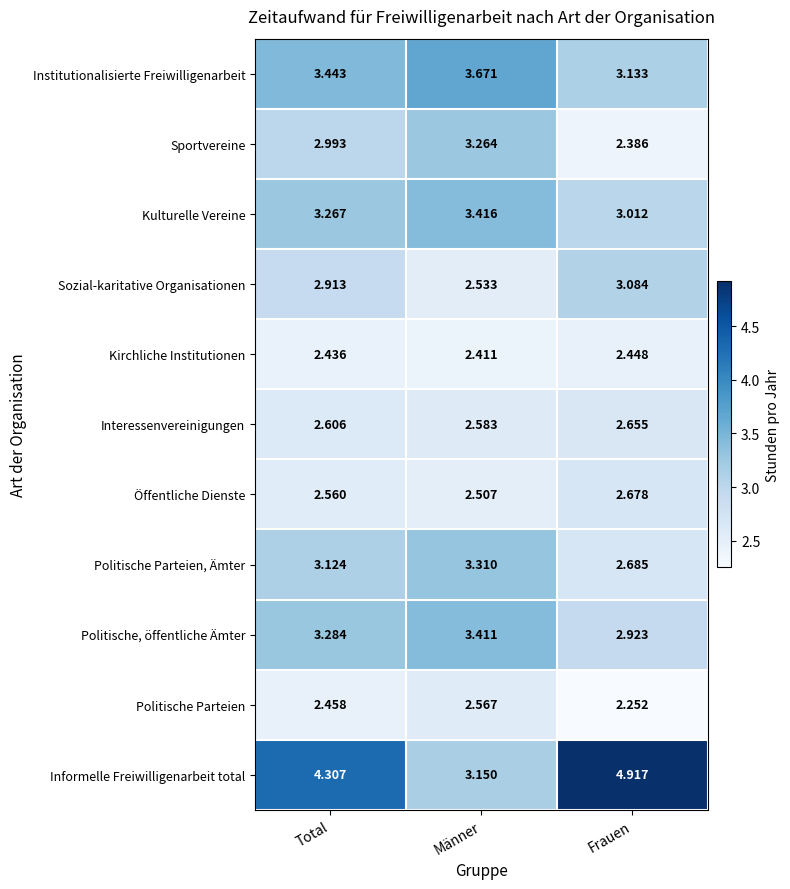

At how many categories does at least one series exceed 2?

3